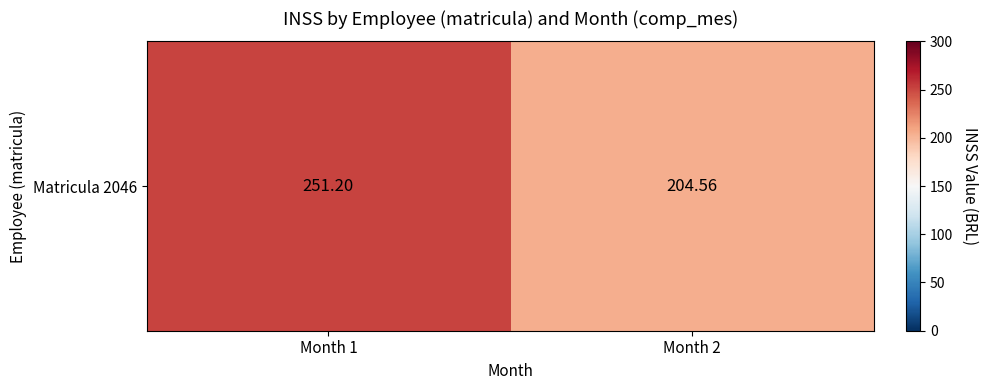

How many data points are above 251?

1